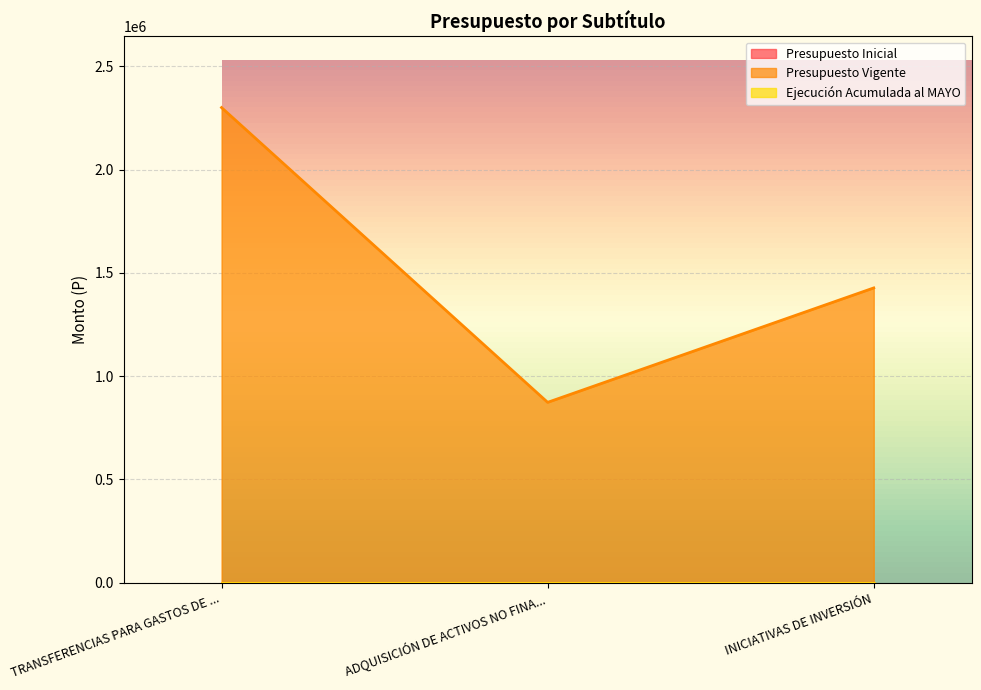

How many lines are shown in the chart?

3